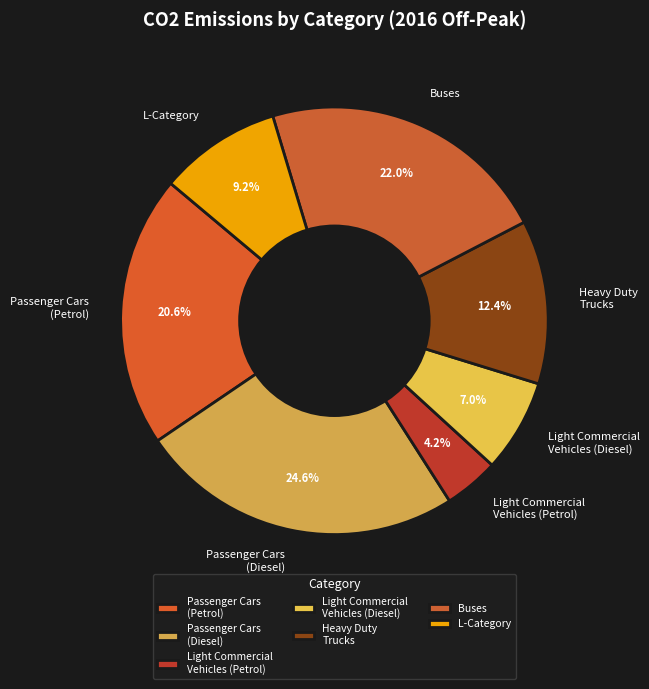

Is it true that Buses is 10% of the pie?

False